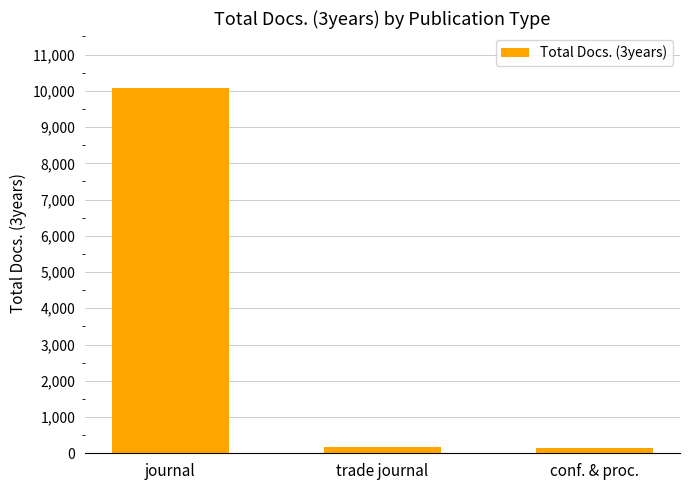

How many data points are less than 173?

1